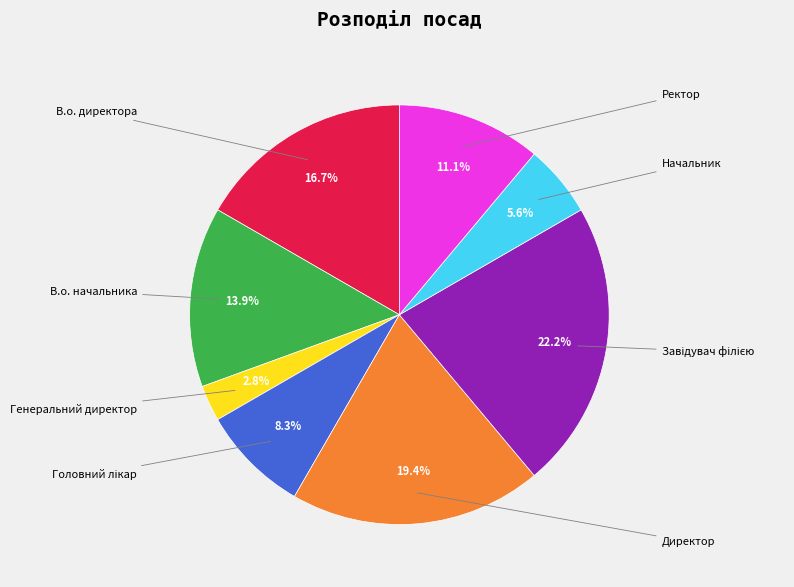

Count the number of slices in the pie.

8